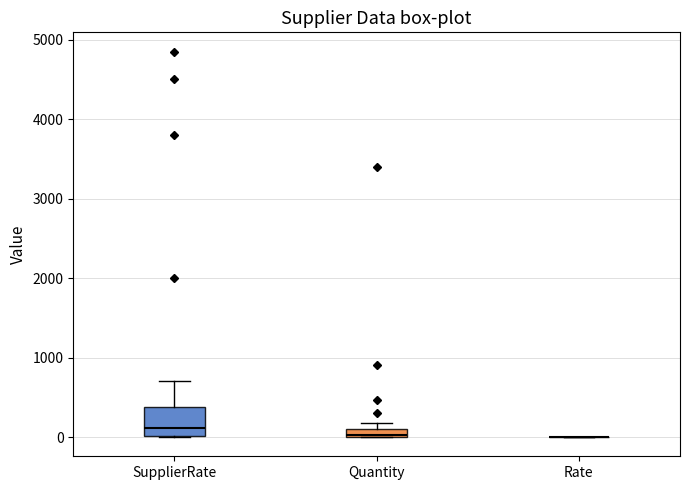

Comparing the boxes themselves (not the whiskers), which one is the tallest?

SupplierRate